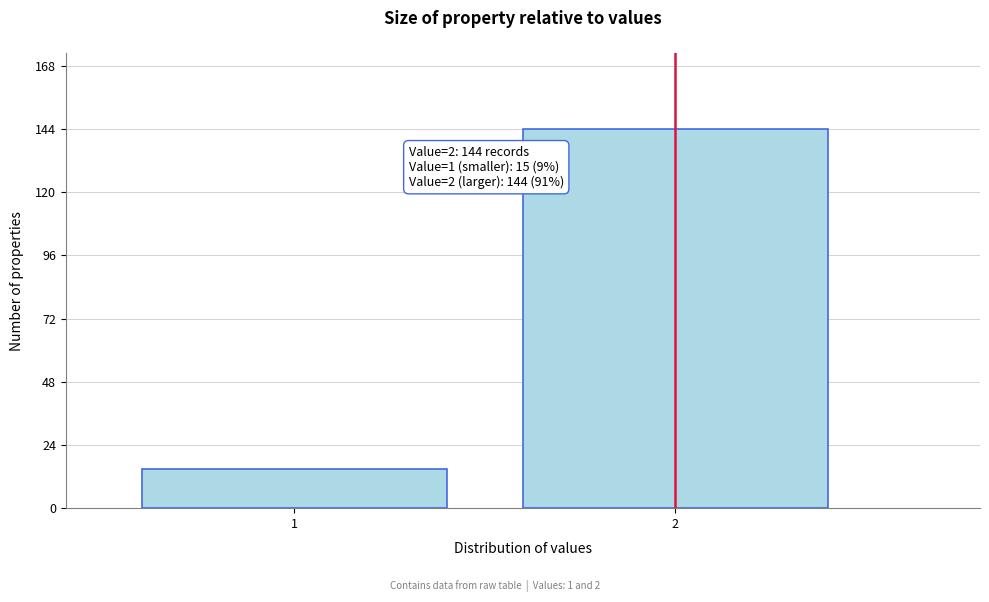

Reading left to right, list all the values displayed in this chart.

15	144